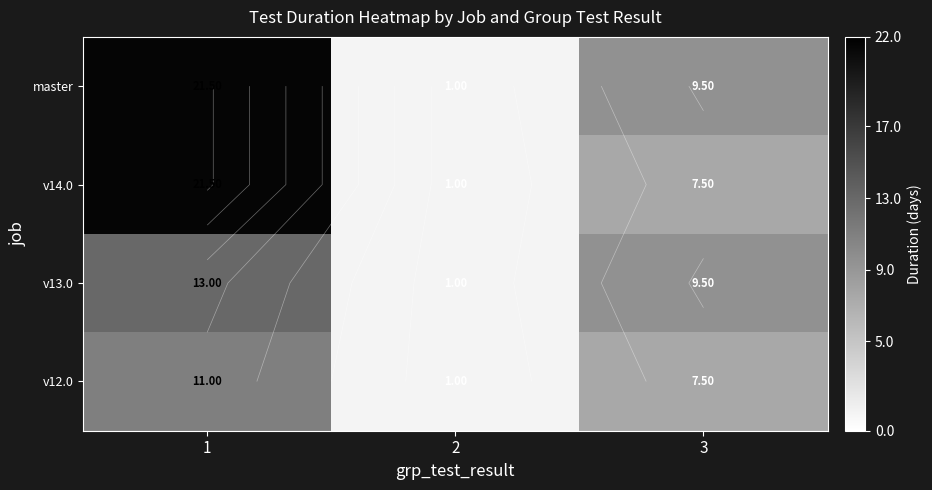

At which label does master first exceed 9?

1